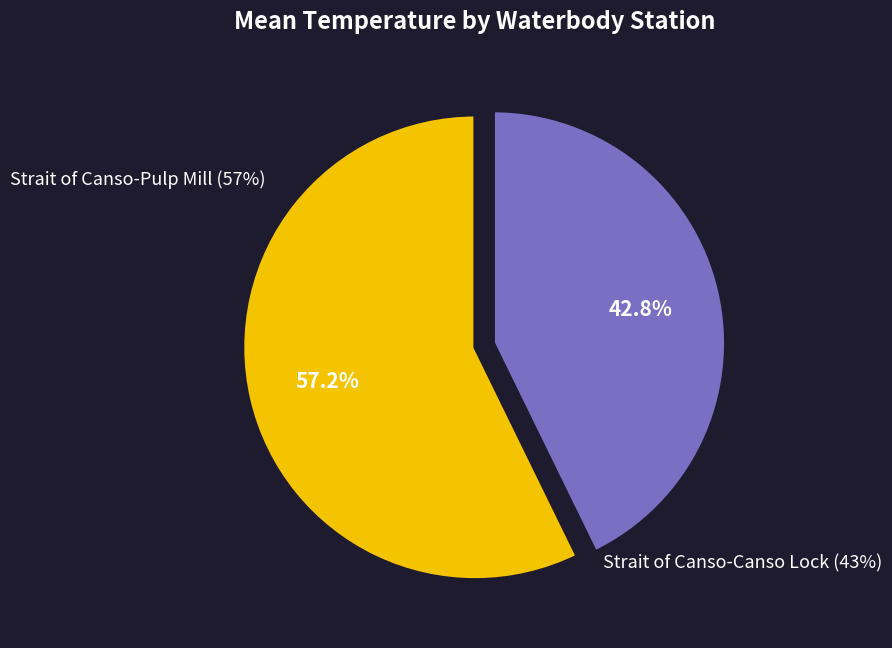

Is there any slice that represents more than half of the pie?

Yes